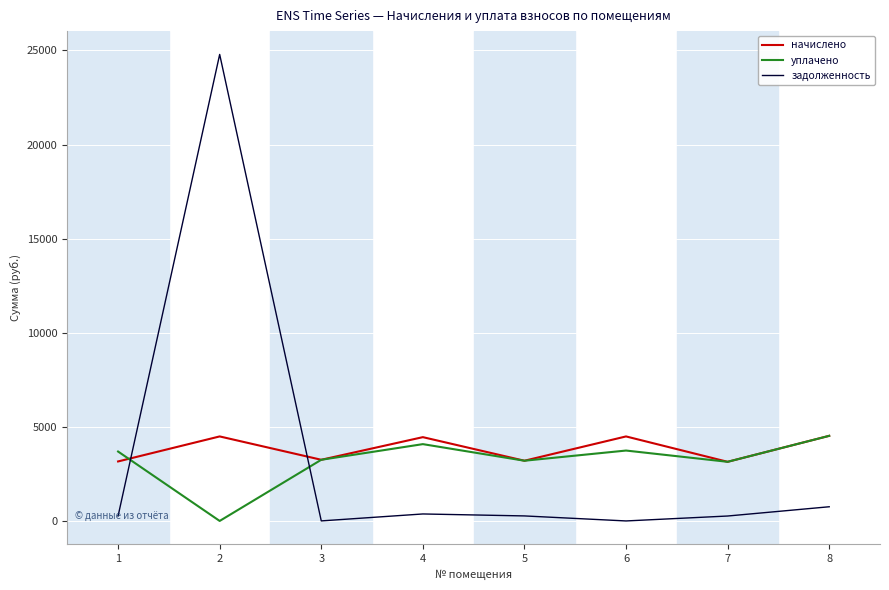

What is the difference between the начислено values at 4 and 6?

38.2